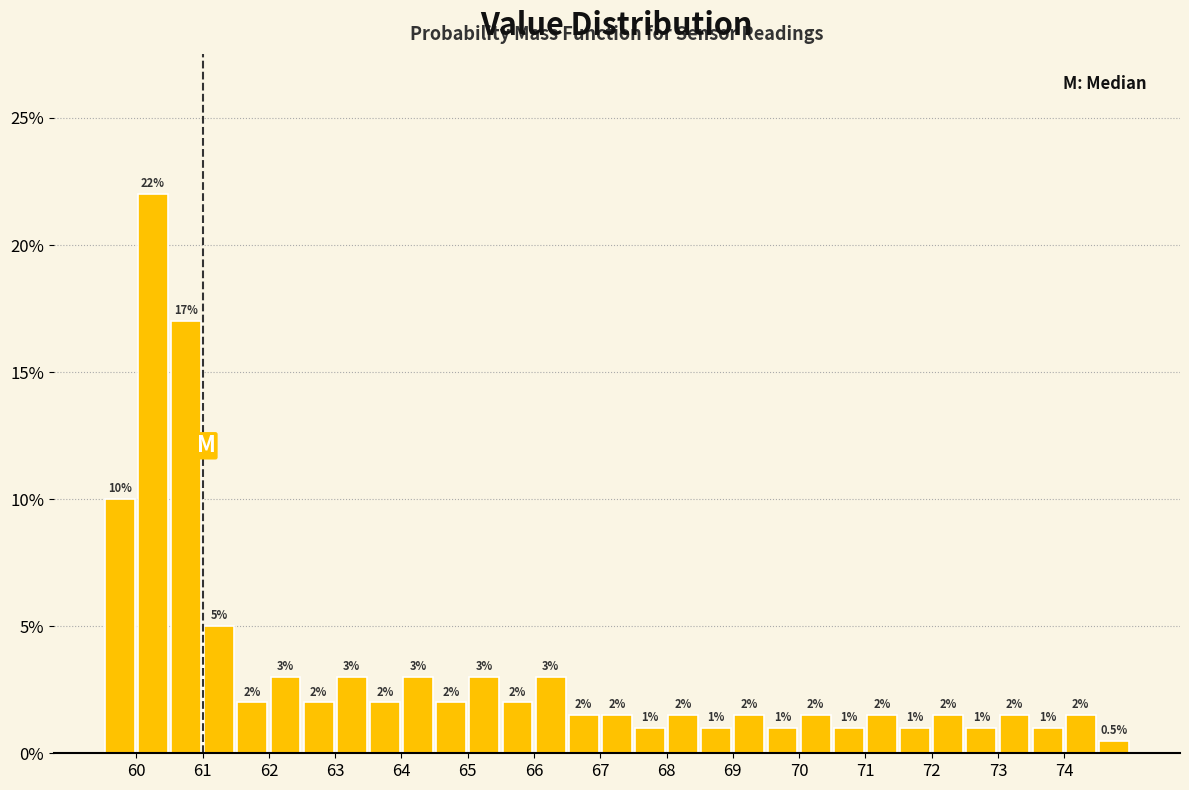

Over which range of the x-axis is the bar tallest?

60.0 to 60.5